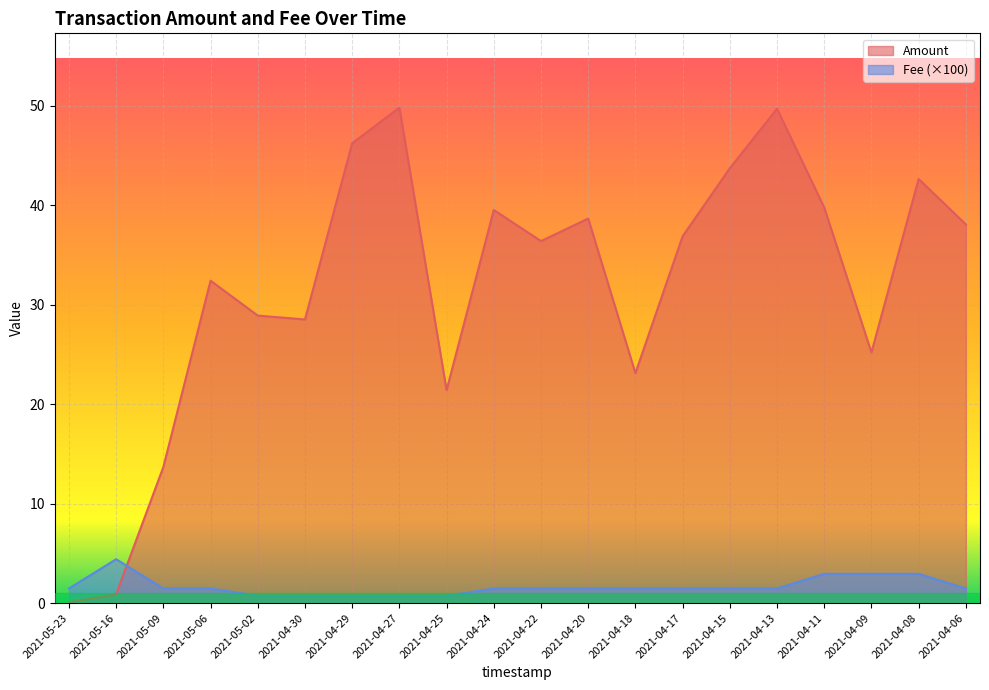

After their last crossing, which series has the higher values: Fee or Amount?

Amount